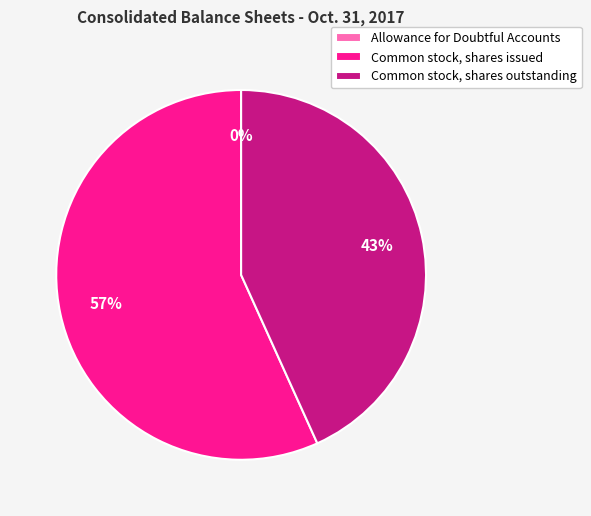

What is the ratio of the value at Common stock, shares issued to the value at Common stock, shares outstanding?

1.3